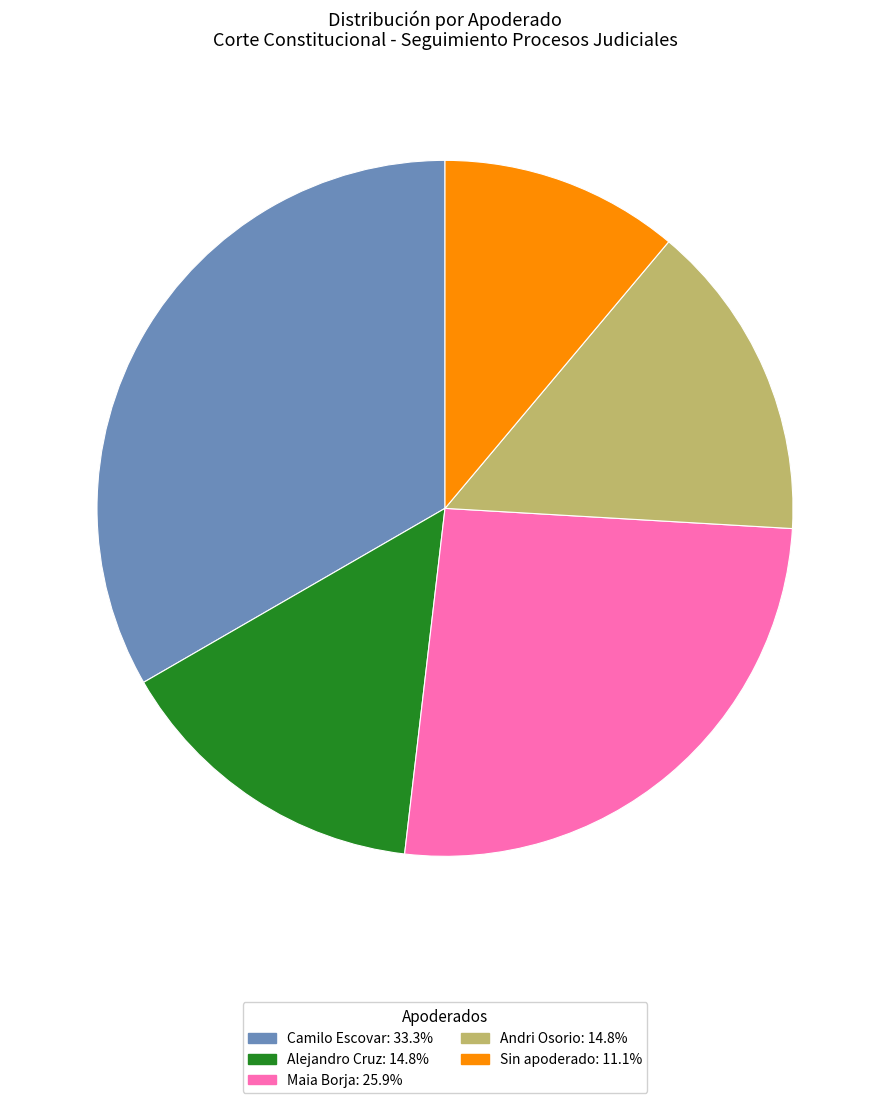

What is the largest slice in the pie chart?

Camilo Escovar